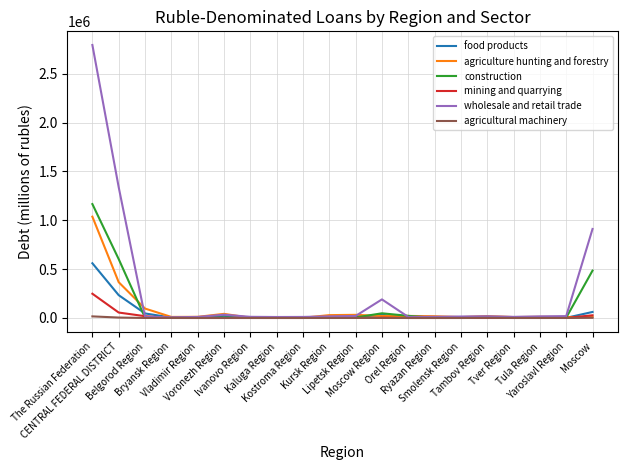

Rank the series by their maximum value, from highest to lowest.

wholesale and retail trade, construction, agriculture hunting and forestry, food products, mining and quarrying, agricultural machinery